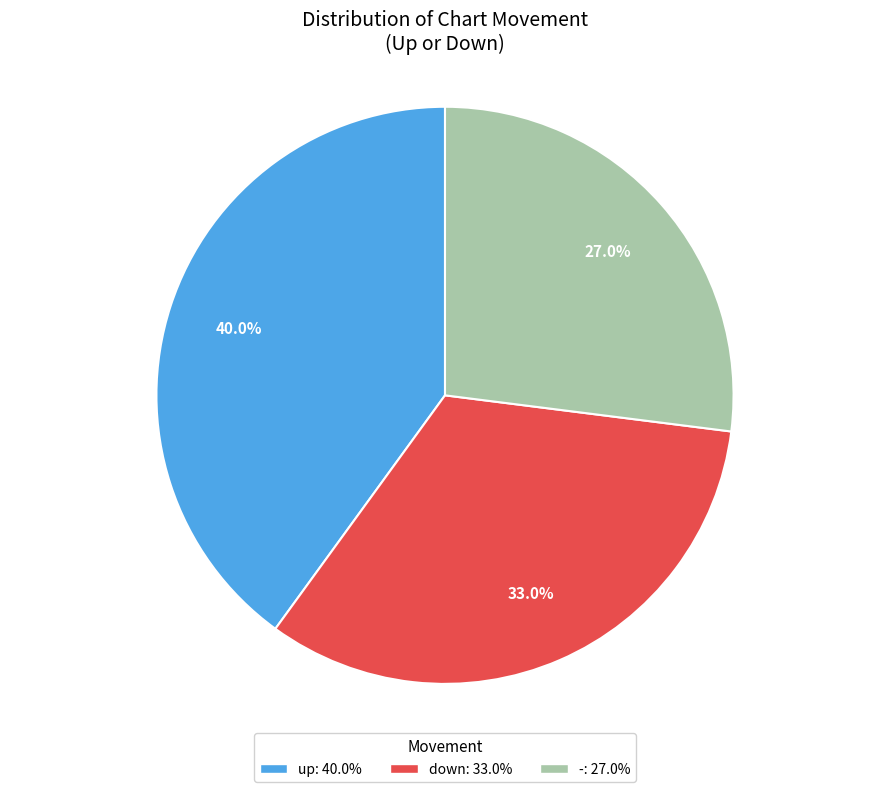

Which has a higher value, - or up?

up